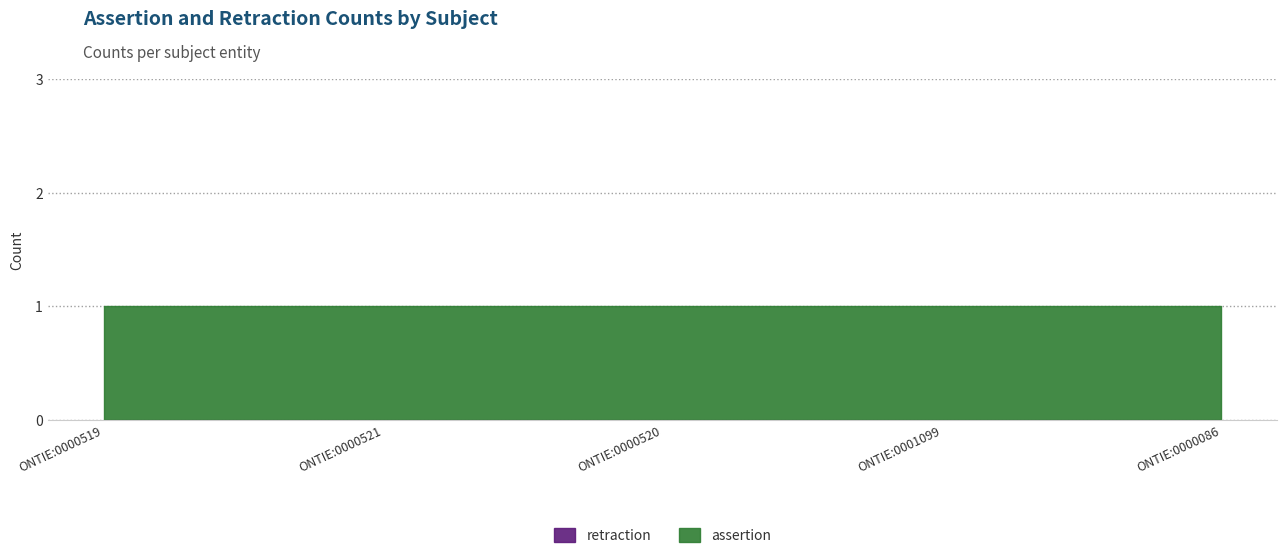

List the labels in order of retraction value, largest first.

ONTIE:0000519, ONTIE:0000521, ONTIE:0000520, ONTIE:0001099, ONTIE:0000086